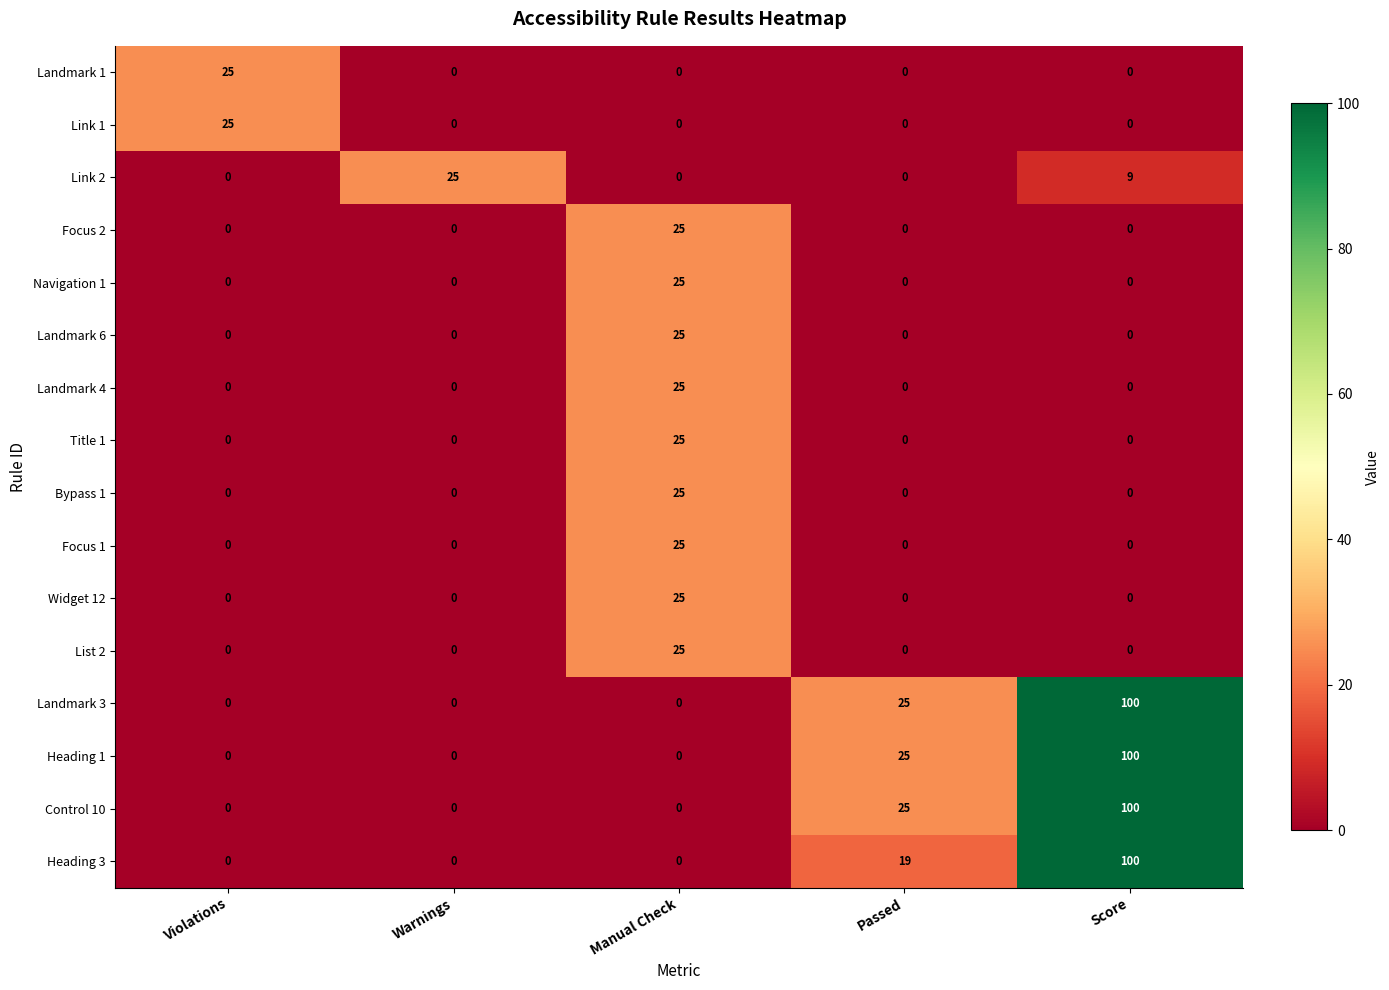

What is the spread (max minus min) of values at Passed?

25